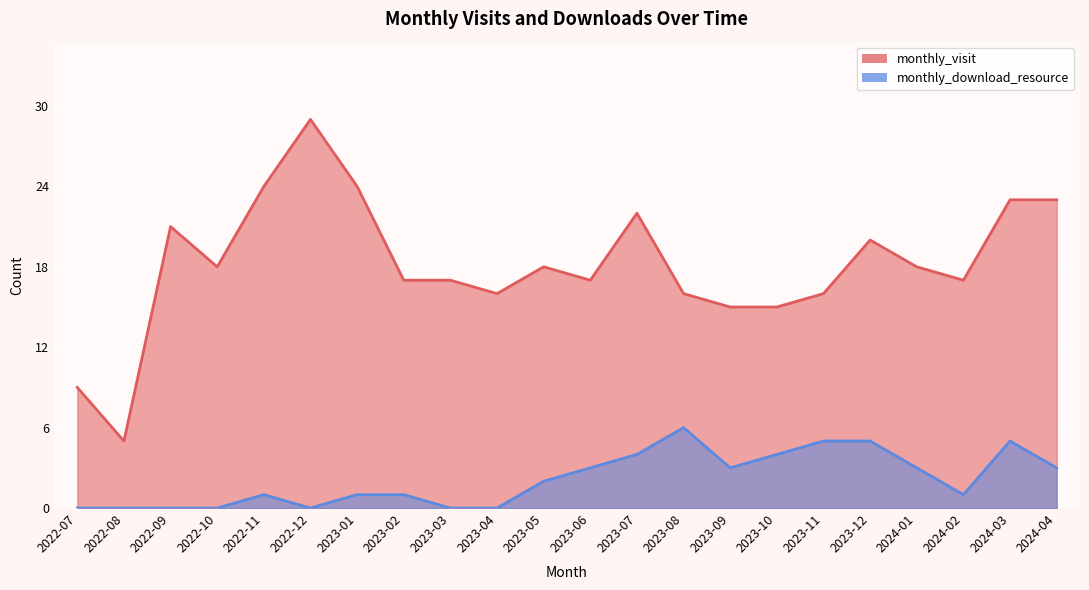

Which category has the highest value in the monthly_download_resource series?

2023-08